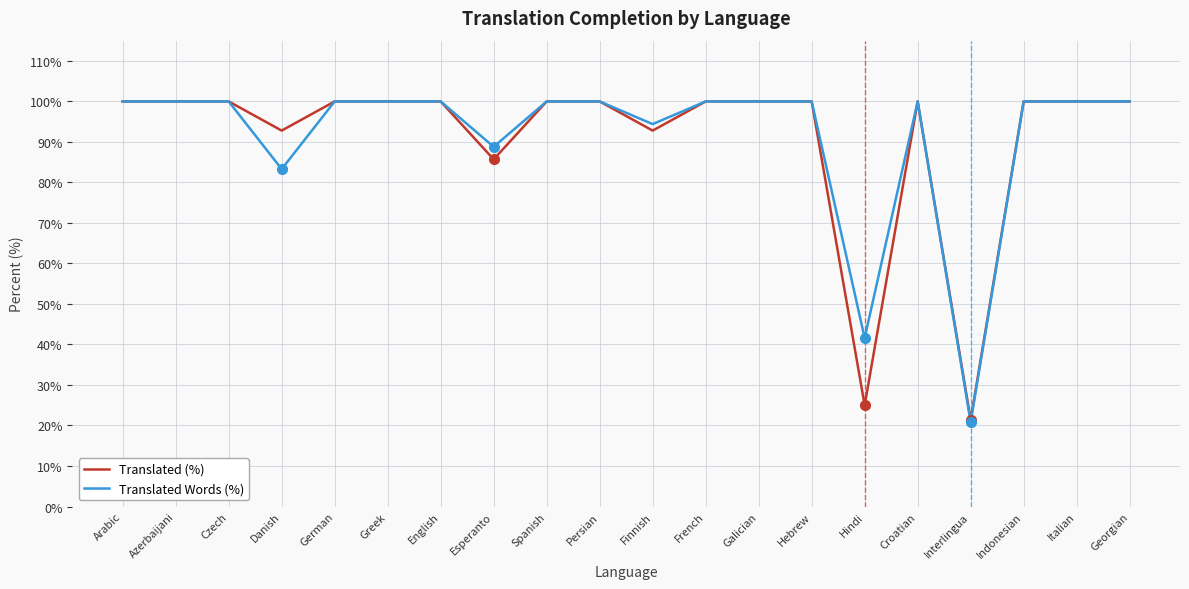

Reading right to left, what are all the values shown in this chart?

Translated (%): 100.0	100.0	100.0	21.4	100.0	25.0	100.0	100.0	100.0	92.8	100.0	100.0	85.7	100.0	100.0	100.0	92.8	100.0	100.0	100.0
Translated Words (%): 100.0	100.0	100.0	20.8	100.0	41.6	100.0	100.0	100.0	94.4	100.0	100.0	88.8	100.0	100.0	100.0	83.3	100.0	100.0	100.0